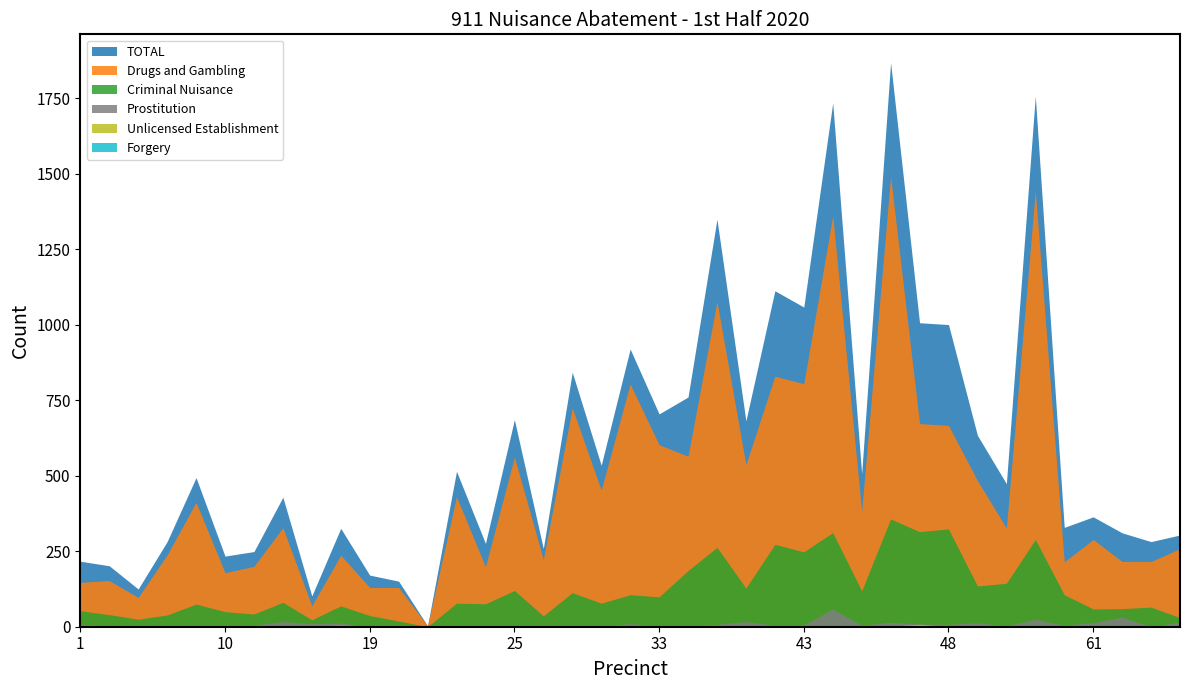

At which category is the sum across all series the highest?

46